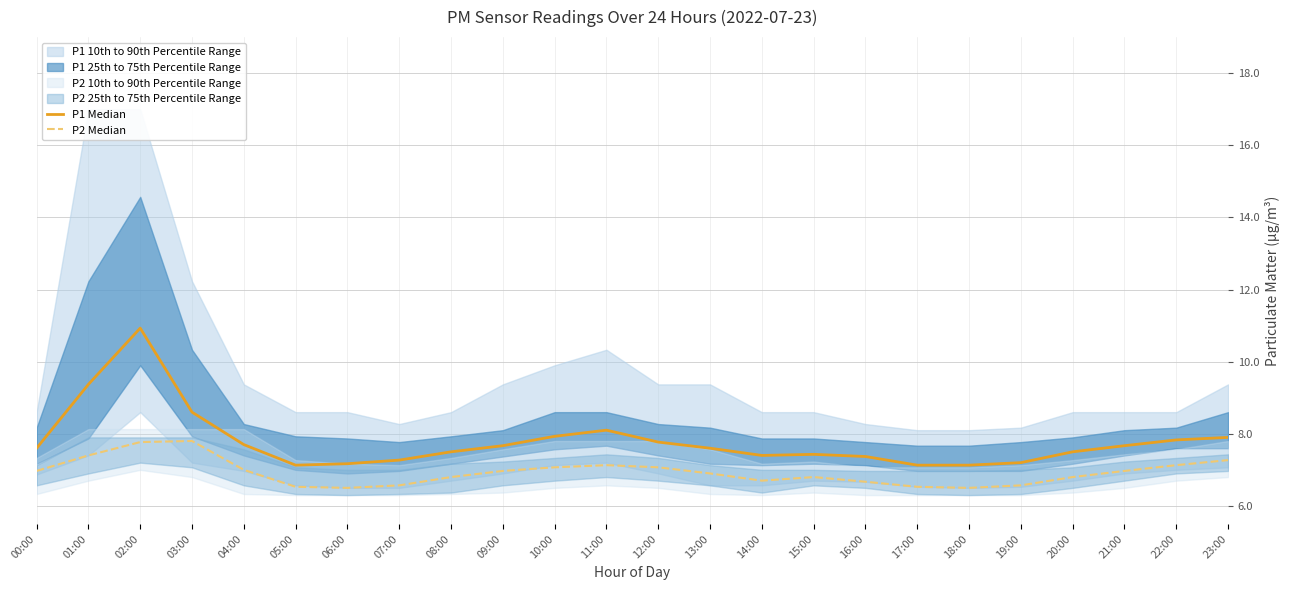

Does the chart have visible grid lines?

Yes